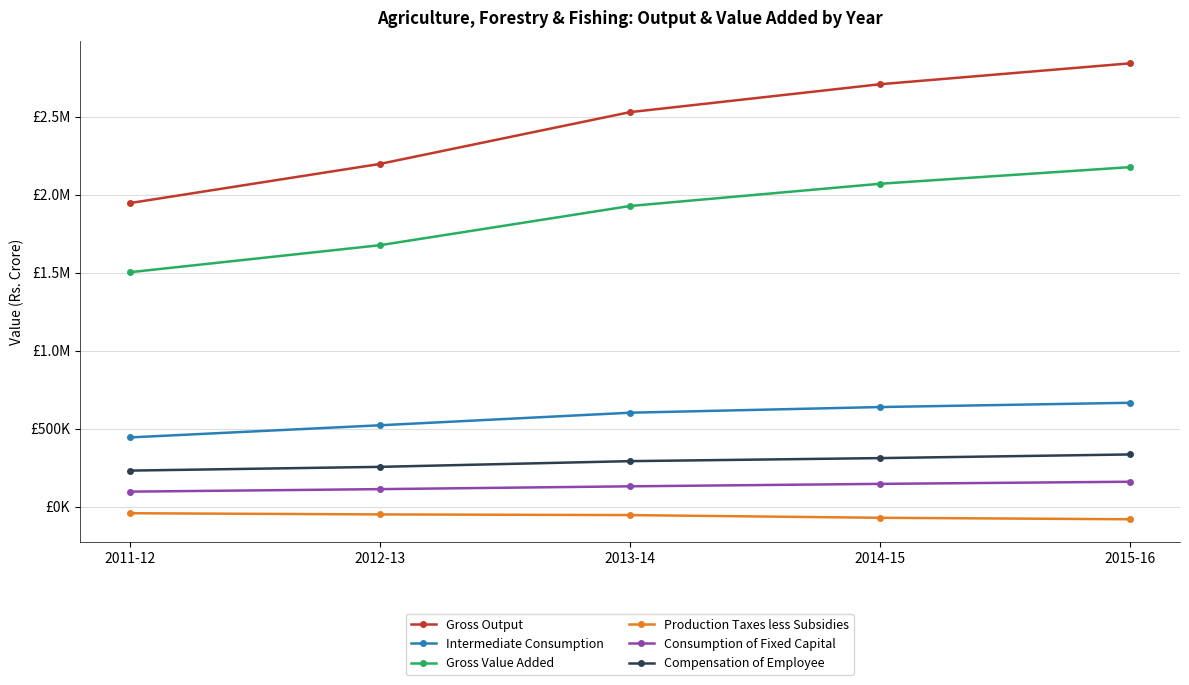

What is the minimum value shown in the chart?

-81334